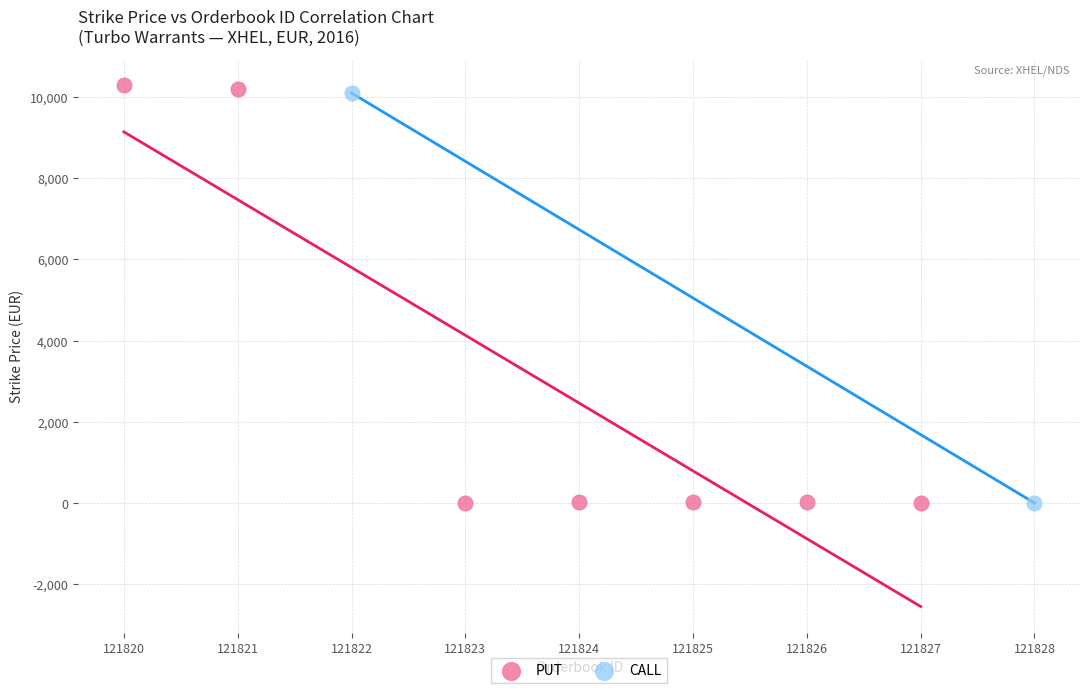

What are all the series names shown in the legend?

PUT, CALL